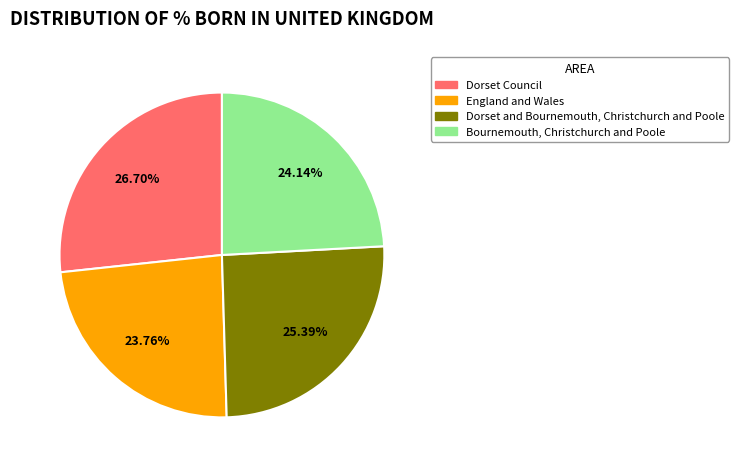

True or false: England and Wales accounts for 11% of the total.

False